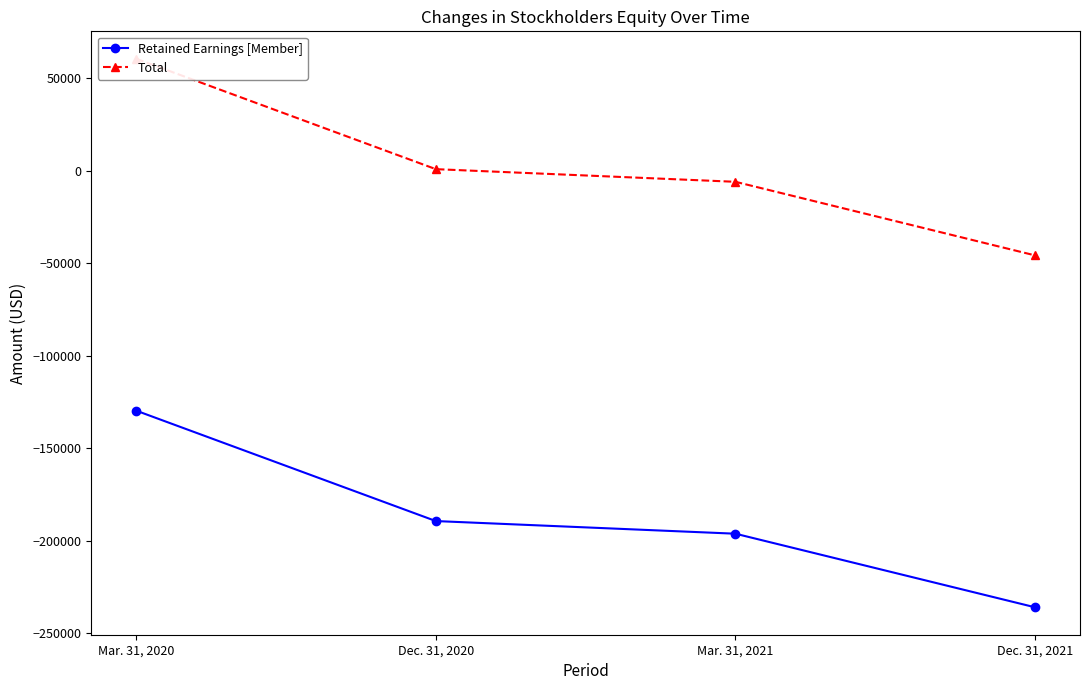

True or false: Total and Retained Earnings [Member] intersect in this chart.

False